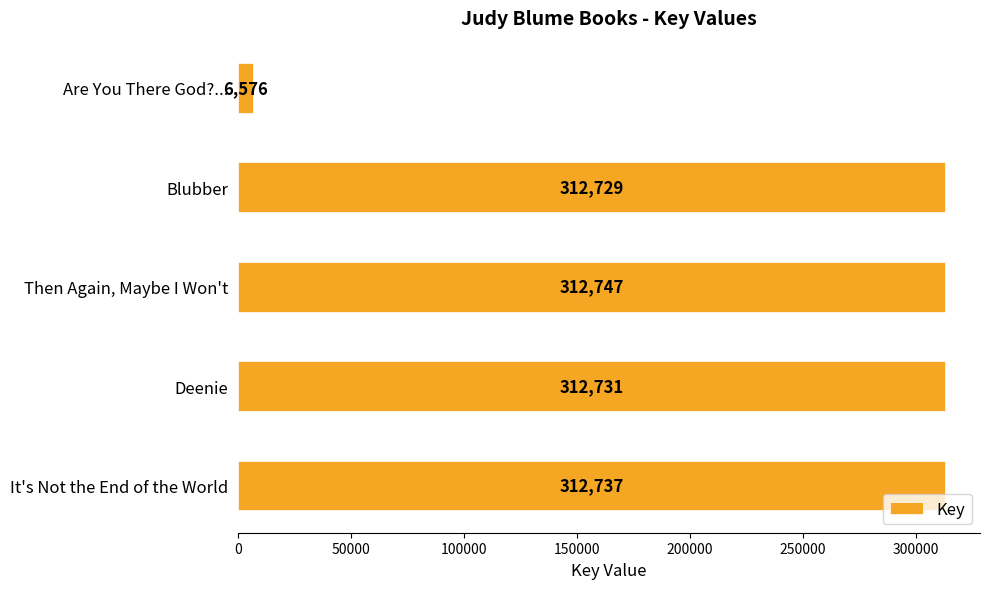

List the labels in order of value, largest first.

Then Again, Maybe I Won't, It's Not the End of the World, Deenie, Blubber, Are You There God?...